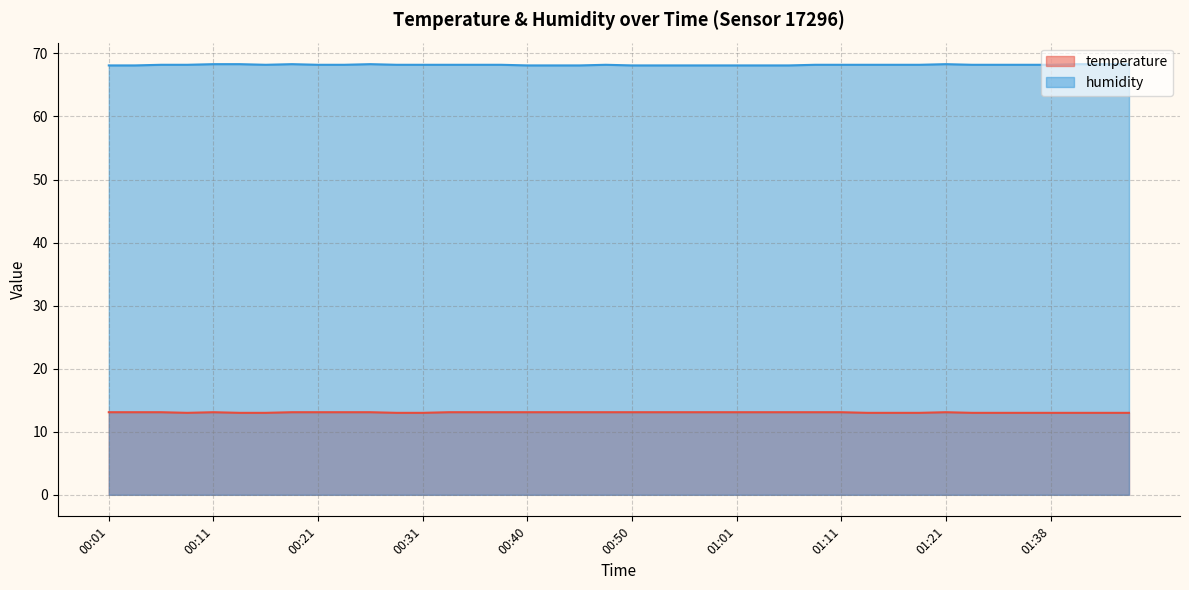

The humidity series shows 68.2 at 00:48. True or false?

True